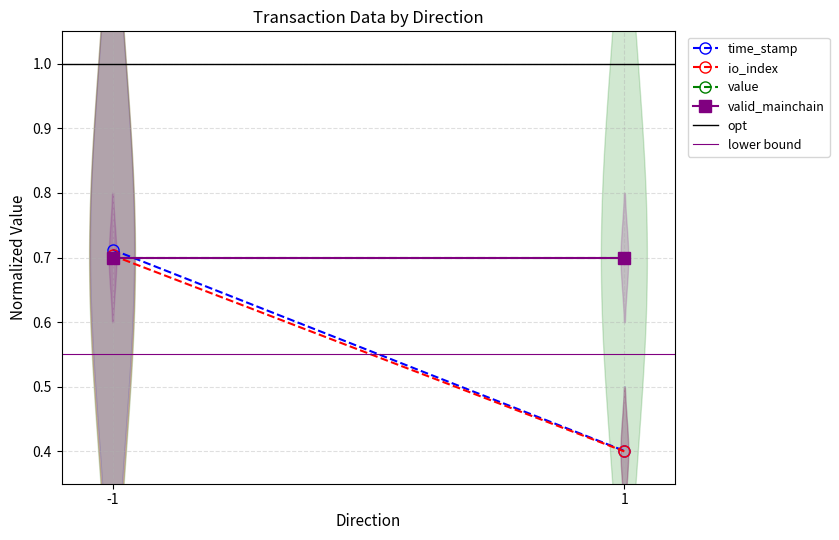

At which label is lower bound closest to 0?

-1